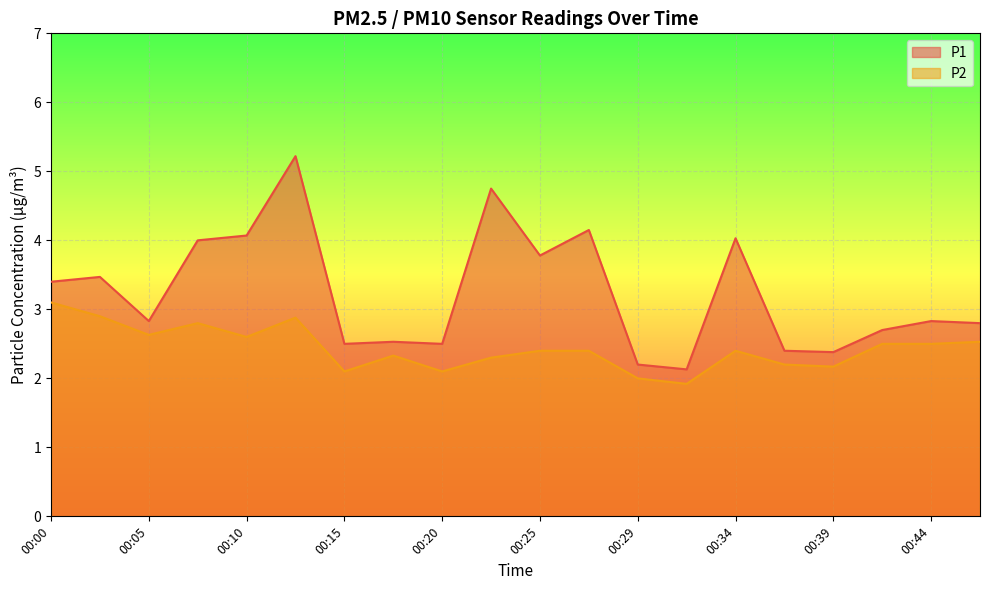

Rank the categories by P1 value from highest to lowest.

00:12, 00:22, 00:27, 00:10, 00:34, 00:08, 00:25, 00:03, 00:00, 00:05, 00:44, 00:46, 00:42, 00:17, 00:15, 00:20, 00:37, 00:39, 00:29, 00:32